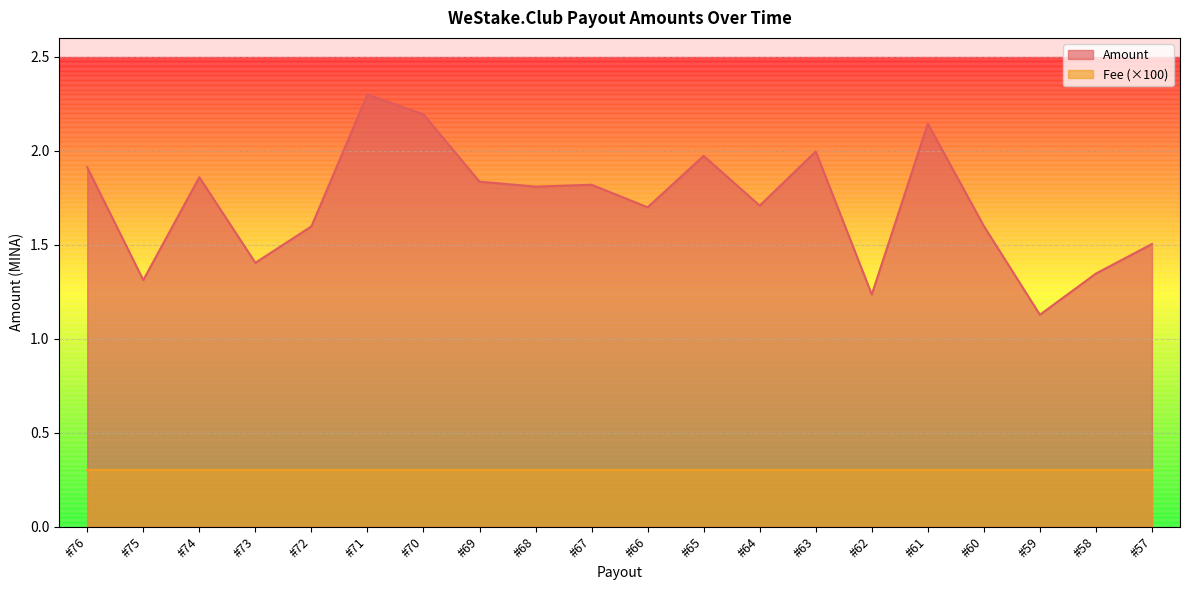

What is the difference between the values at #71 and #75?

1.0